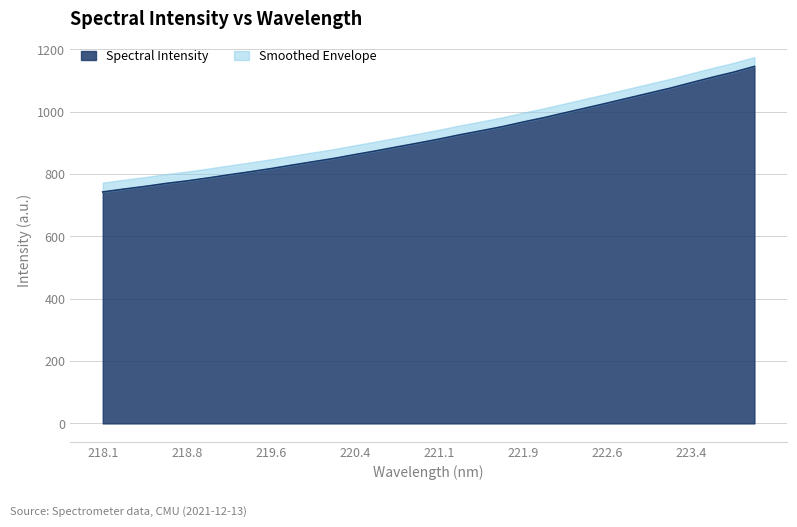

Is it true that the value at 223.7895 is 1530.0?

False